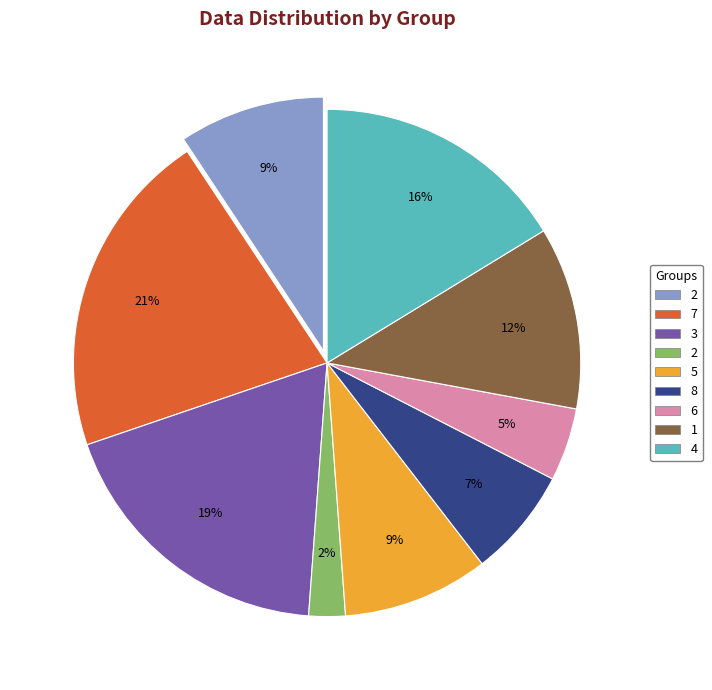

Count the number of slices in the pie.

9